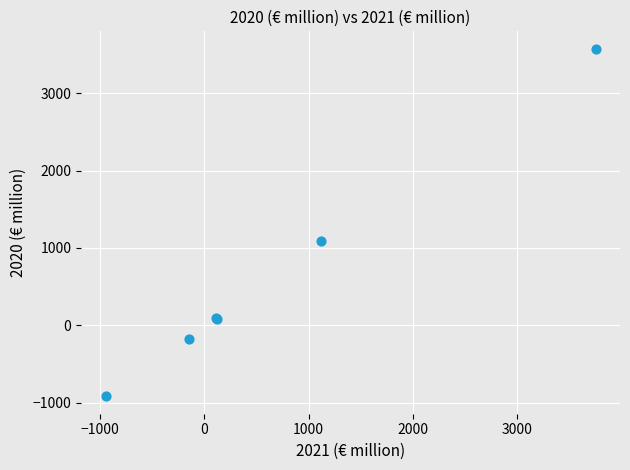

What Y value in the scatter plot is closest to 1328?

1089.6